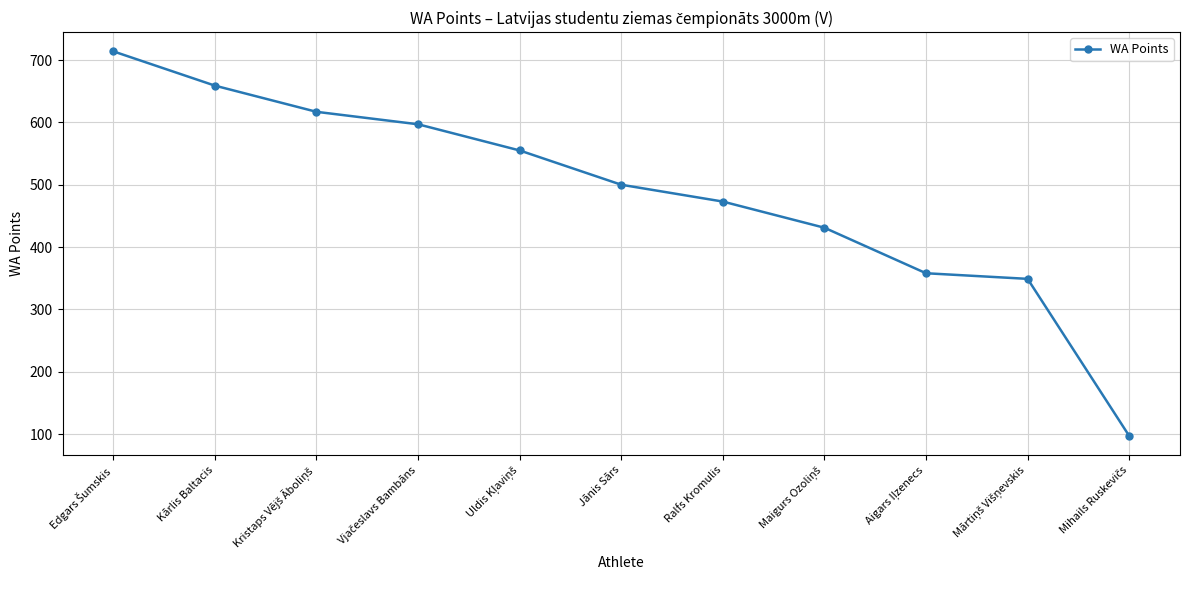

True or false: the data shows 659 at Kārlis Baltacis.

True